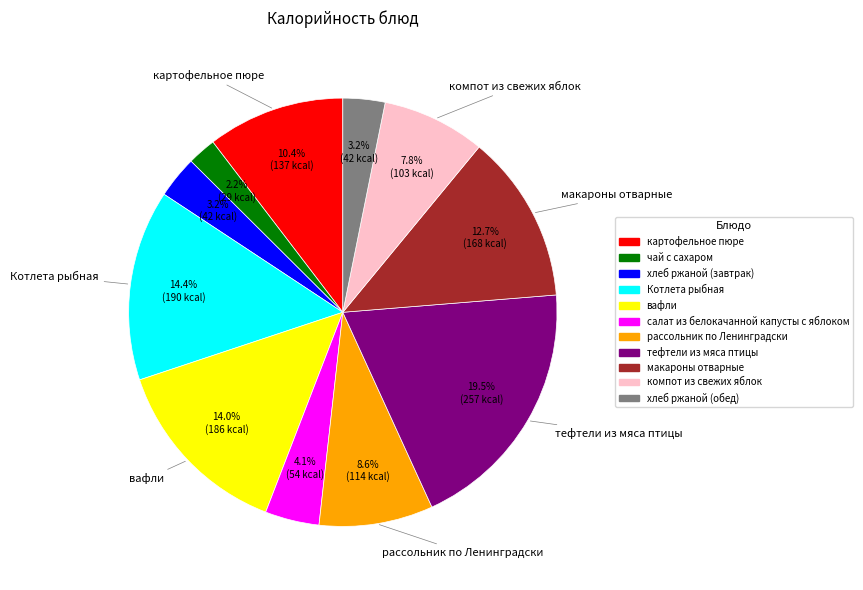

How many segments does this pie chart have?

11